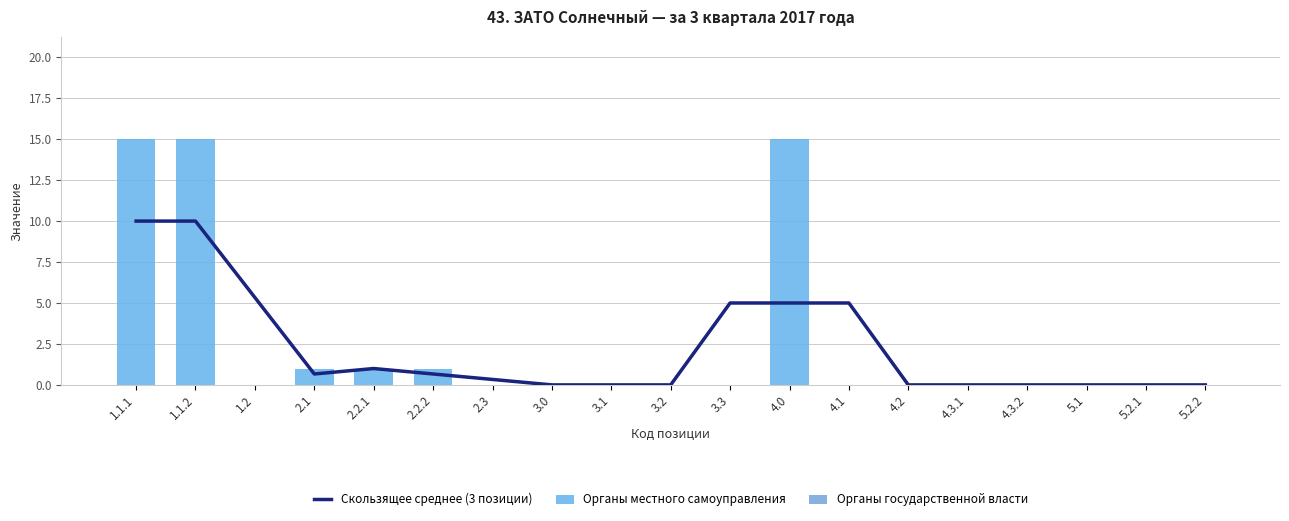

At 2.3, list the series in order from largest to smallest.

Скользящее среднее (3 позиции), Органы местного самоуправления, Органы государственной власти